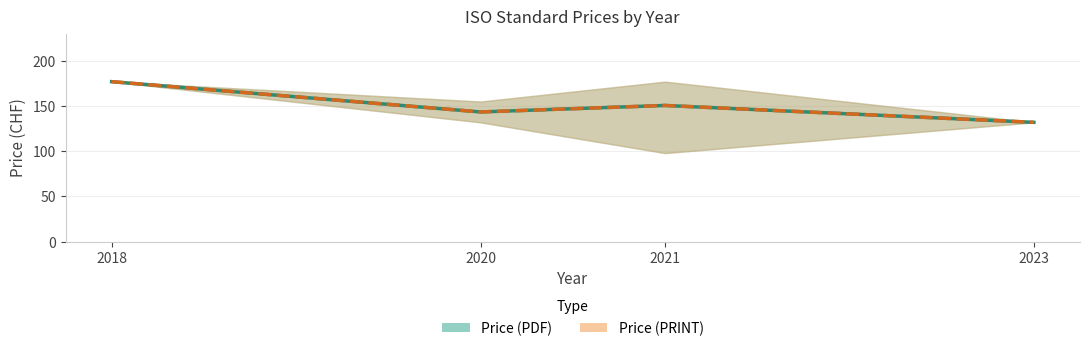

At which category does Price (PRINT) reach its first local peak?

2021